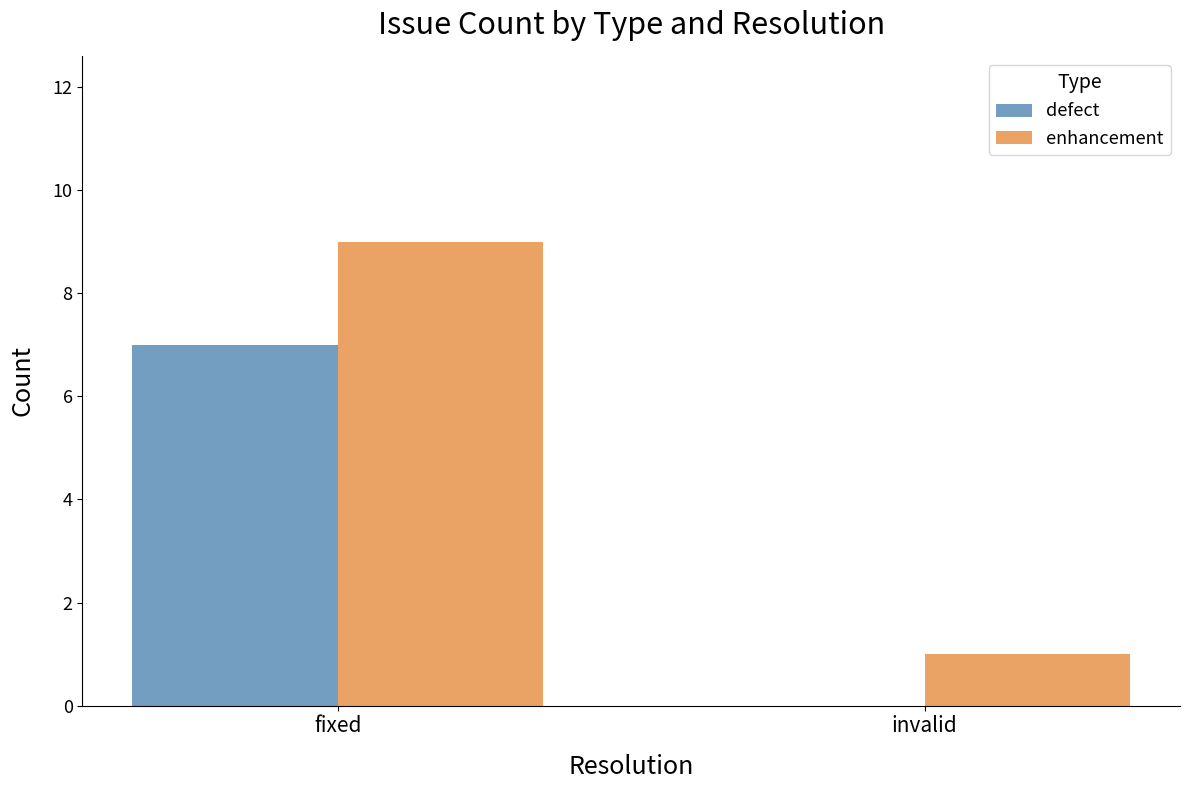

Does the chart contain stacked bars?

No